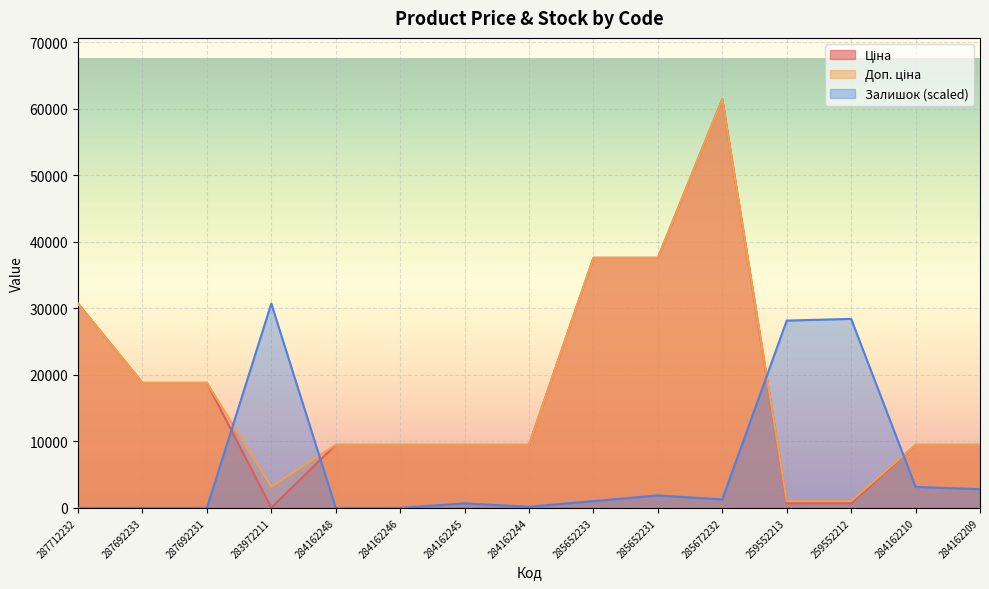

What is the maximum value shown in the chart?

61434.3